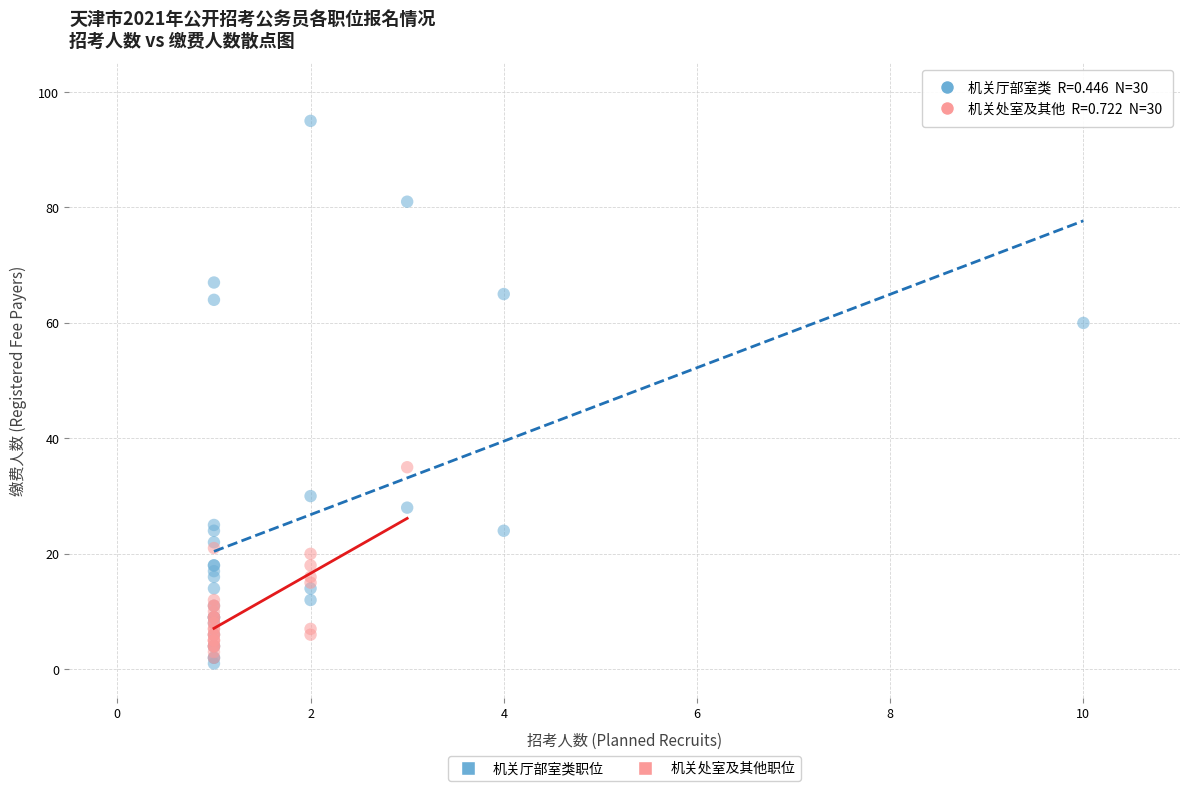

Which series has the widest spread of Y values?

机关厅部室类职位